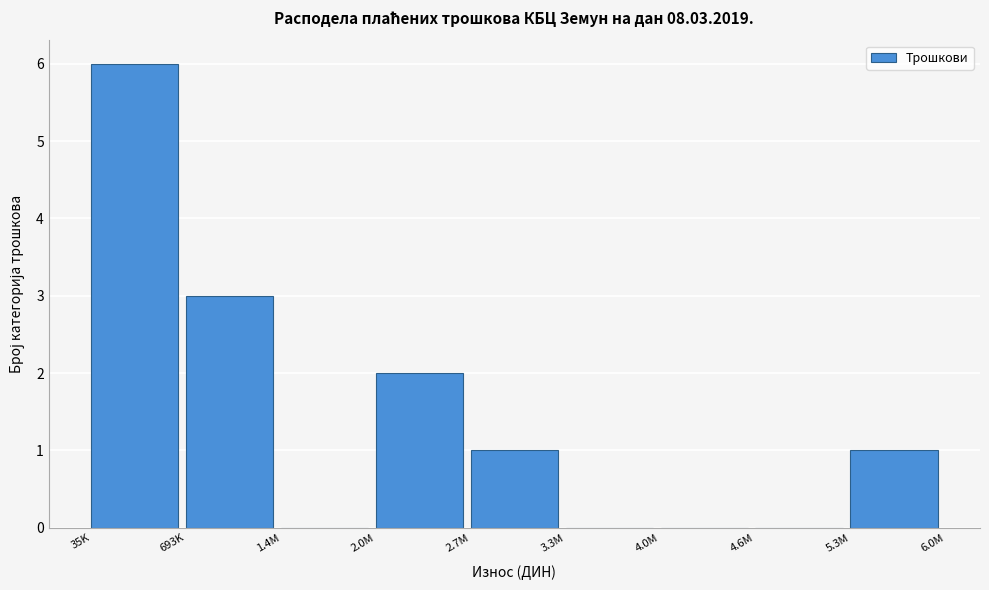

Reading right to left, list all the values displayed in this chart.

5.3M=1	4.6M=0	4.0M=0	3.3M=0	2.7M=1	2.0M=2	1.4M=0	693K=3	35K=6